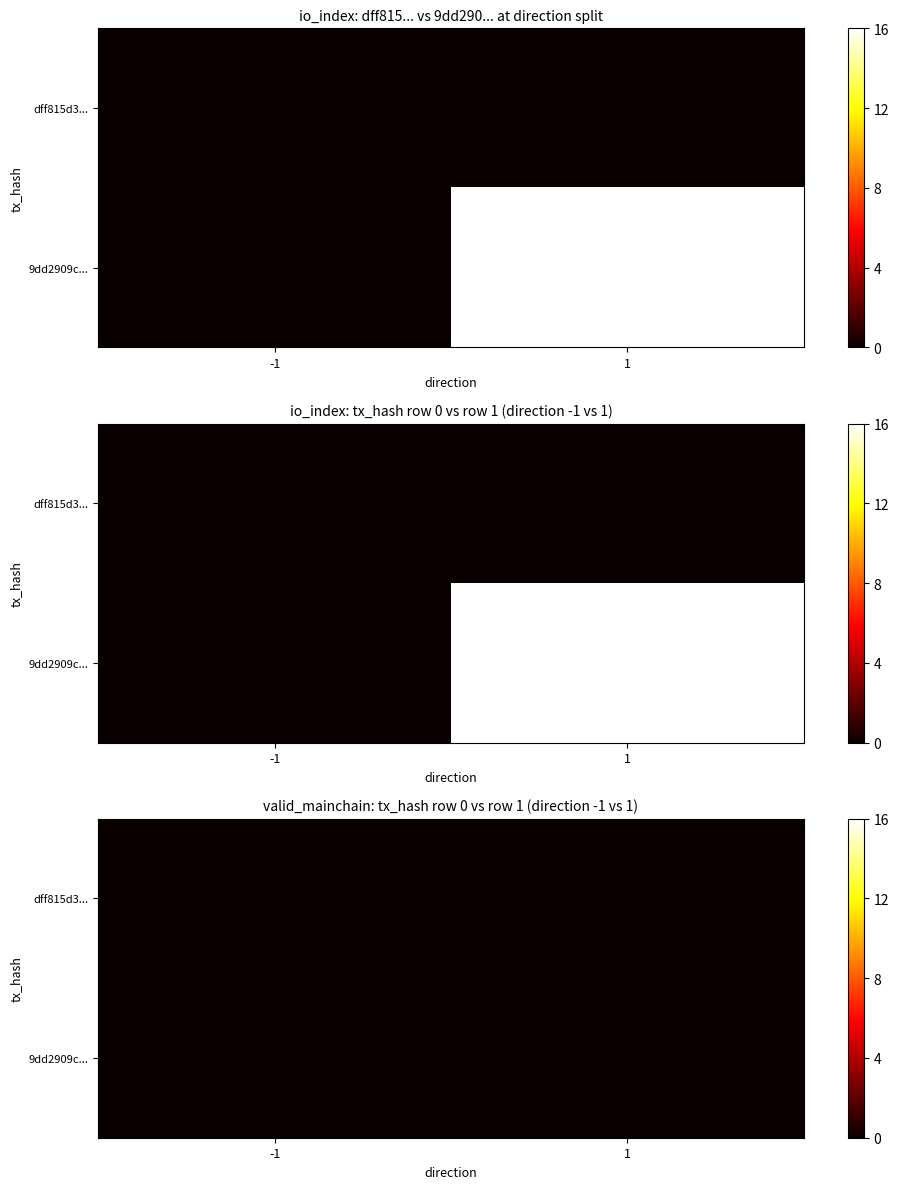

Is the value of 9dd2909ce3f92e4d1cf689810059b28ae4320fb at direction greater than the value of dff815d3680bd3d47726179f6ed70afc396ada6 at io_index?

Yes